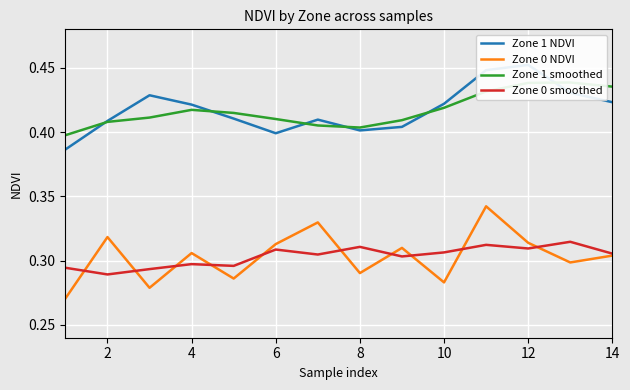

What are all the series names shown in the legend?

Zone 1 NDVI, Zone 0 NDVI, Zone 1 smoothed, Zone 0 smoothed